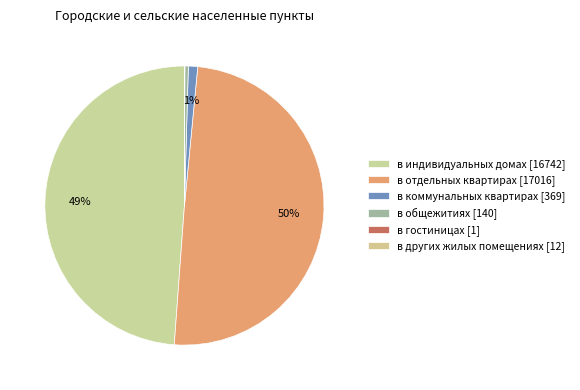

To the nearest percent, what is the combined percentage of в гостиницах [1] and в индивидуальных домах [16742]?

49%